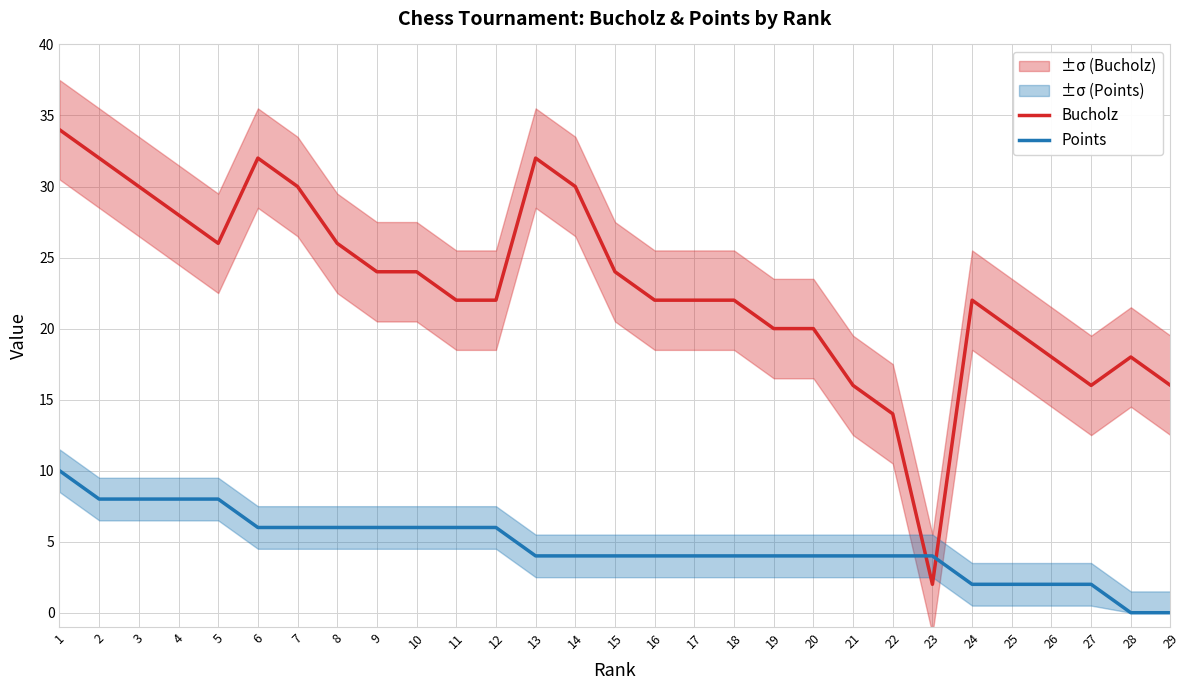

Rank the series at 29 from highest to lowest value.

Bucholz, Points